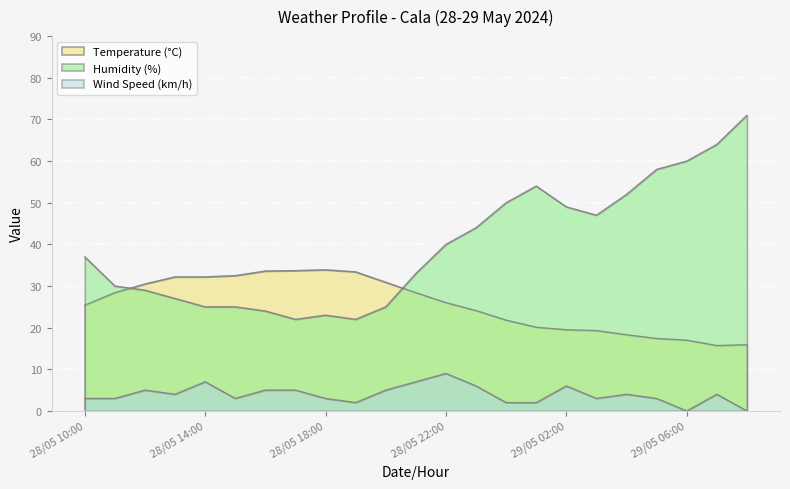

At which category does Humidity (%) reach its first local peak?

28/05 18:00